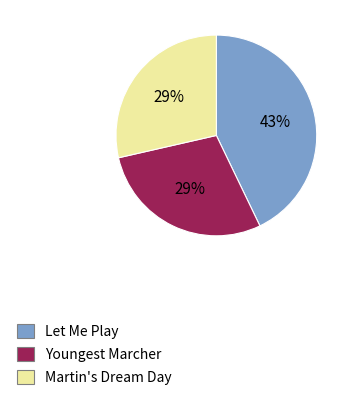

How many segments does this pie chart have?

3